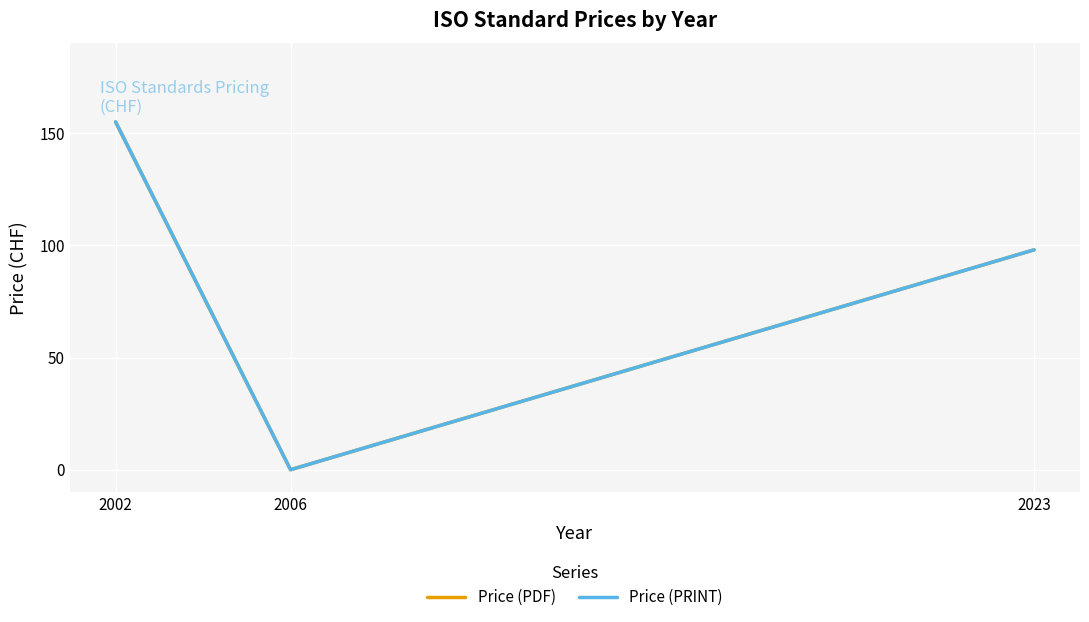

Which label corresponds to the largest value in the chart?

2002